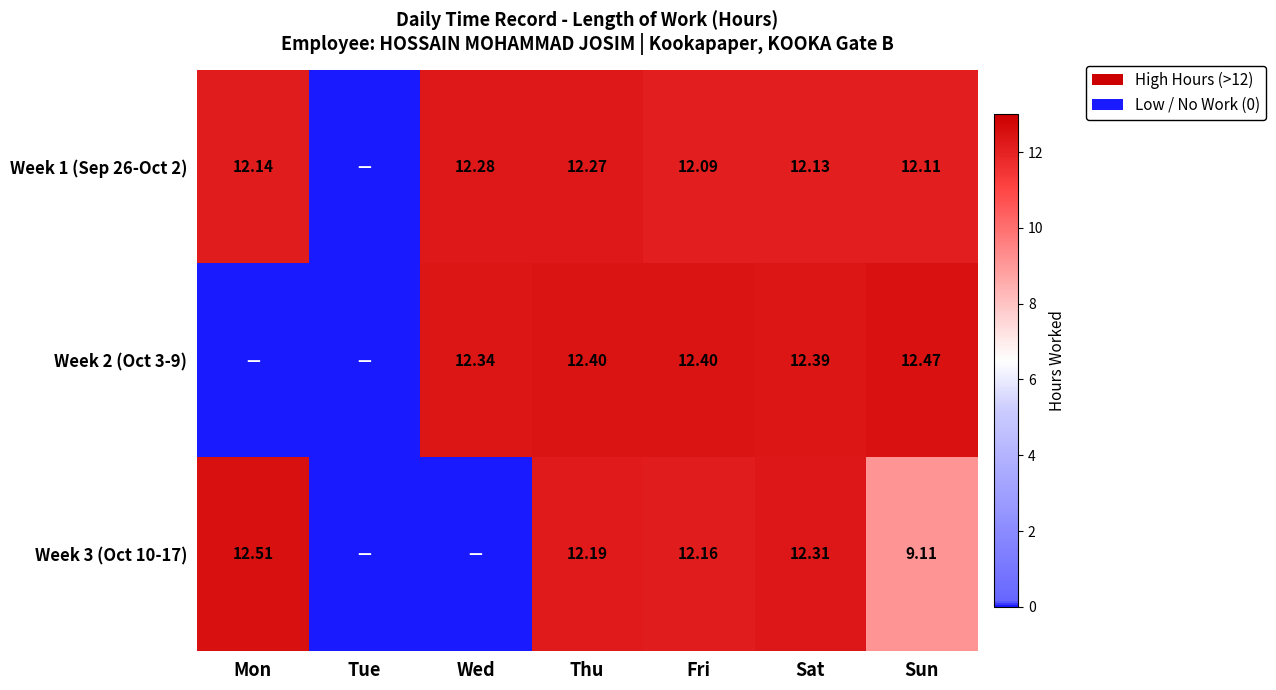

Which label corresponds to the smallest value in the chart?

Tue